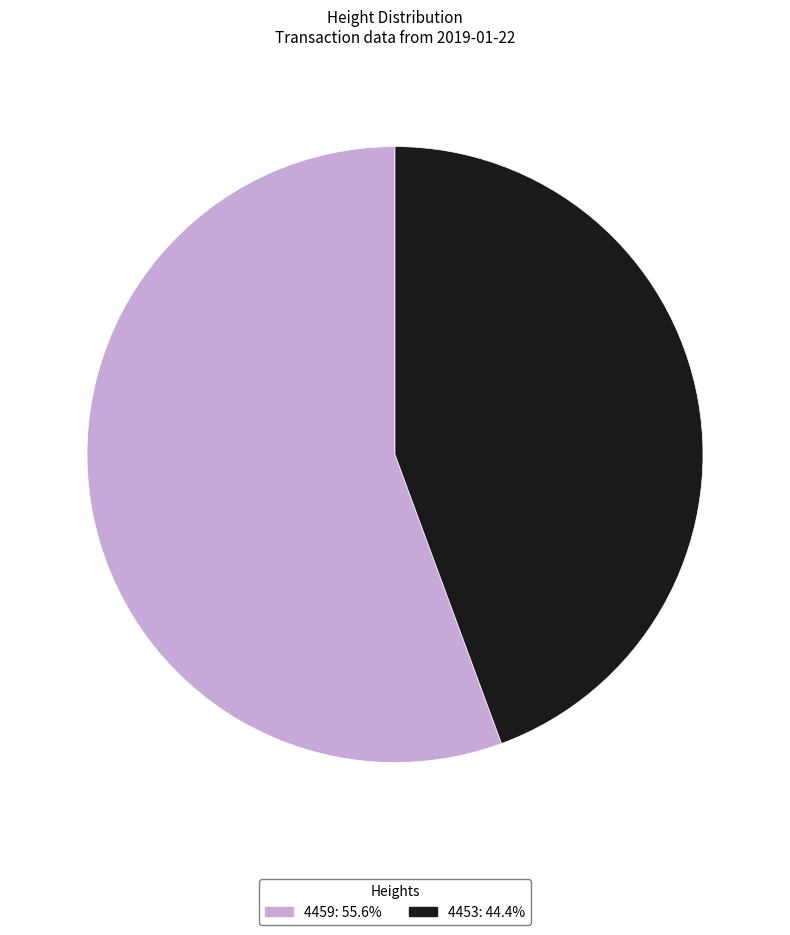

Count the number of slices in the pie.

2